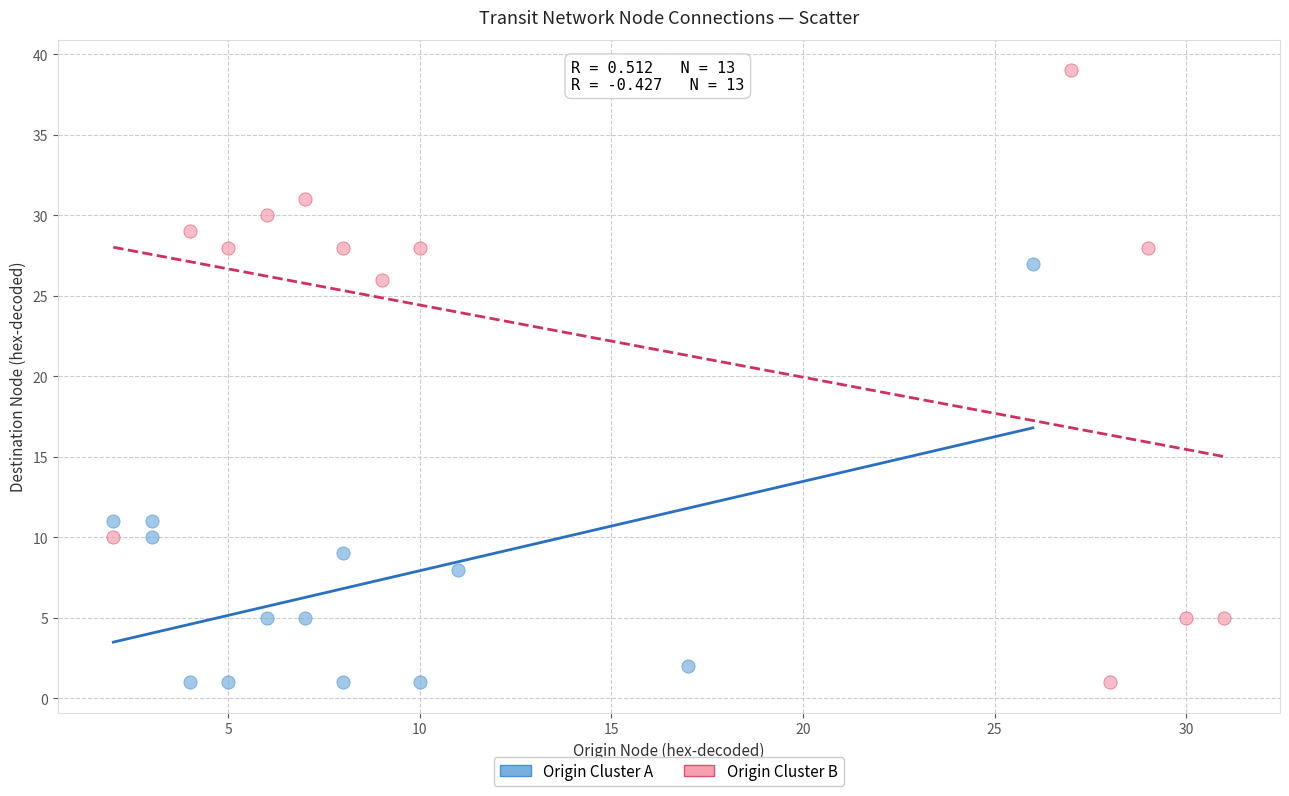

Which series has the widest spread of Y values?

Origin Cluster B